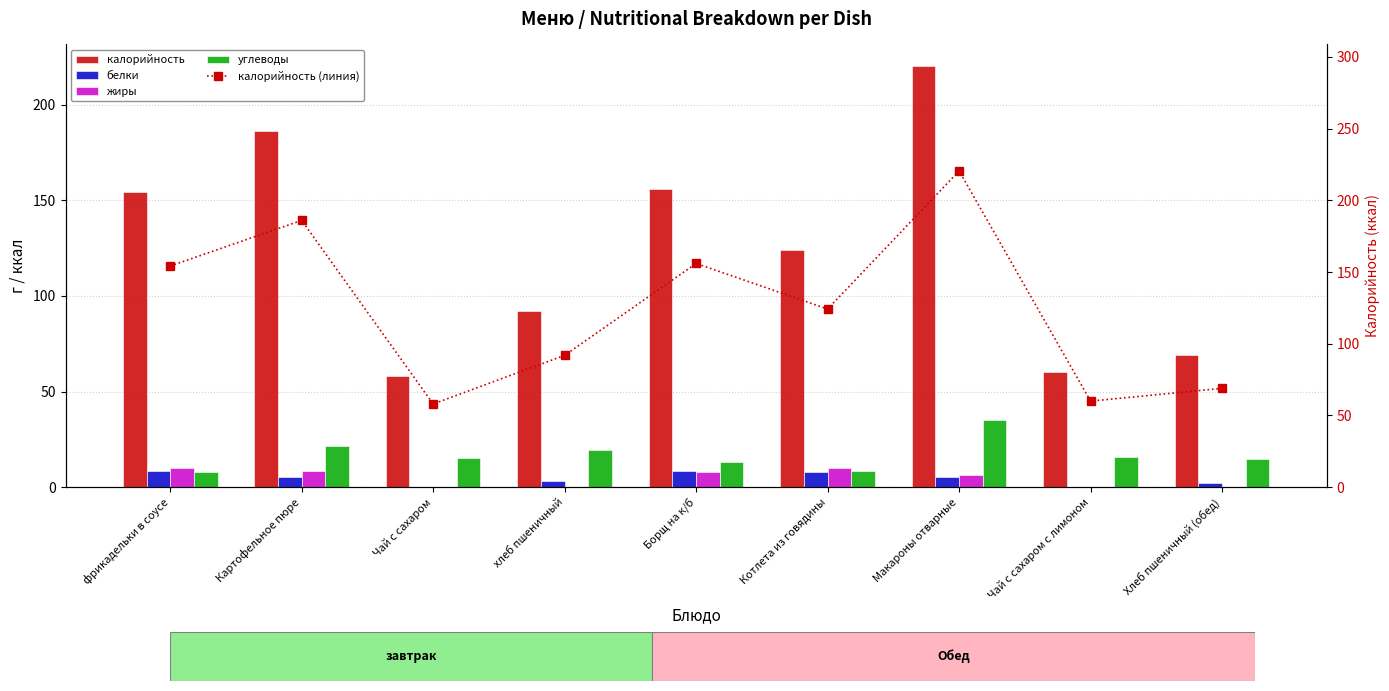

Where is углеводы nearest to the value 21?

Картофельное пюре